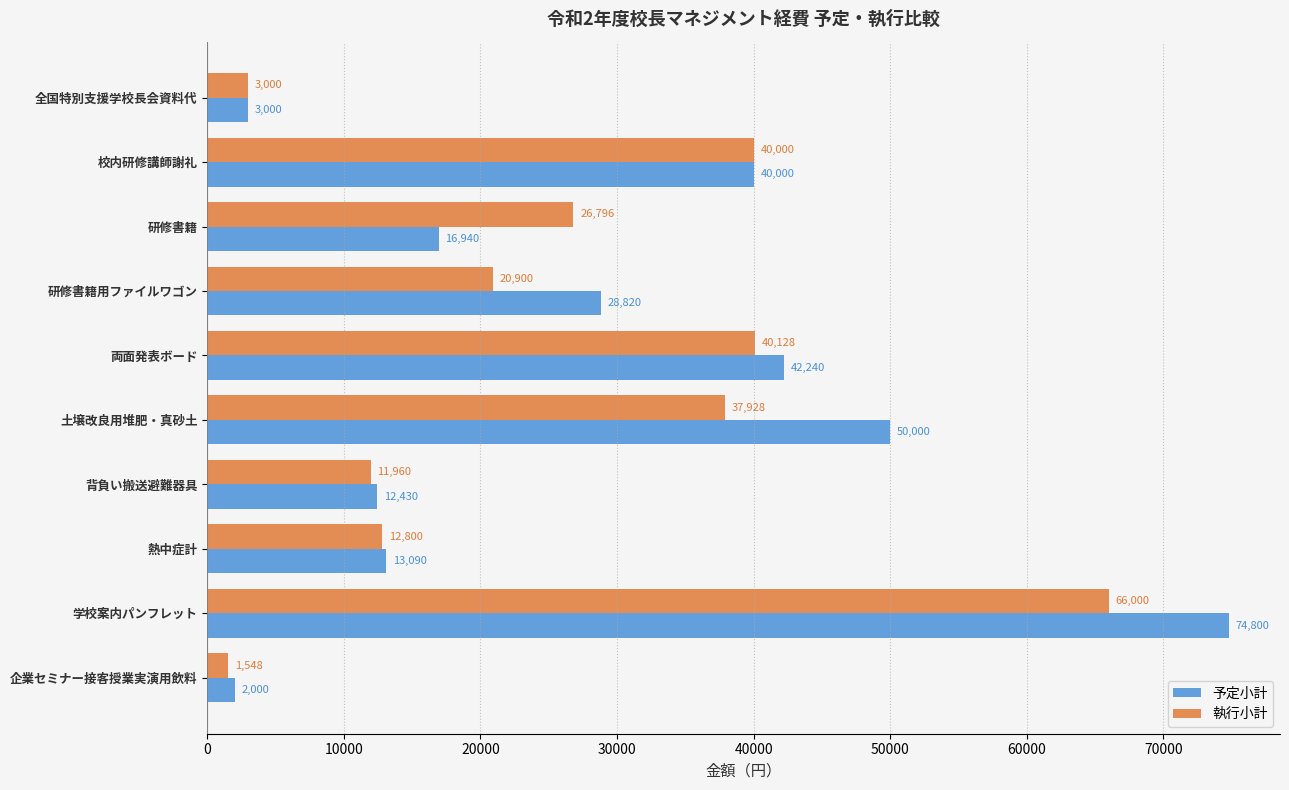

What is the spread (max minus min) of values at 研修書籍?

9856